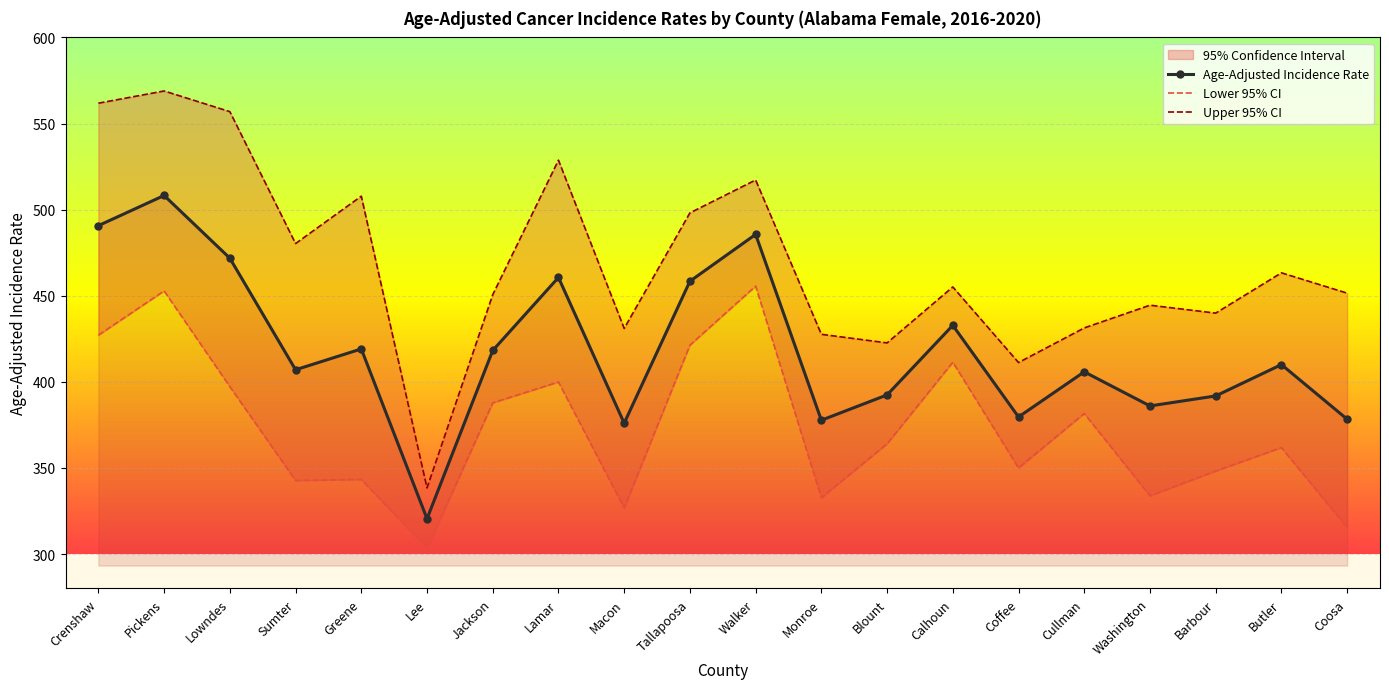

How many lines are shown in the chart?

3